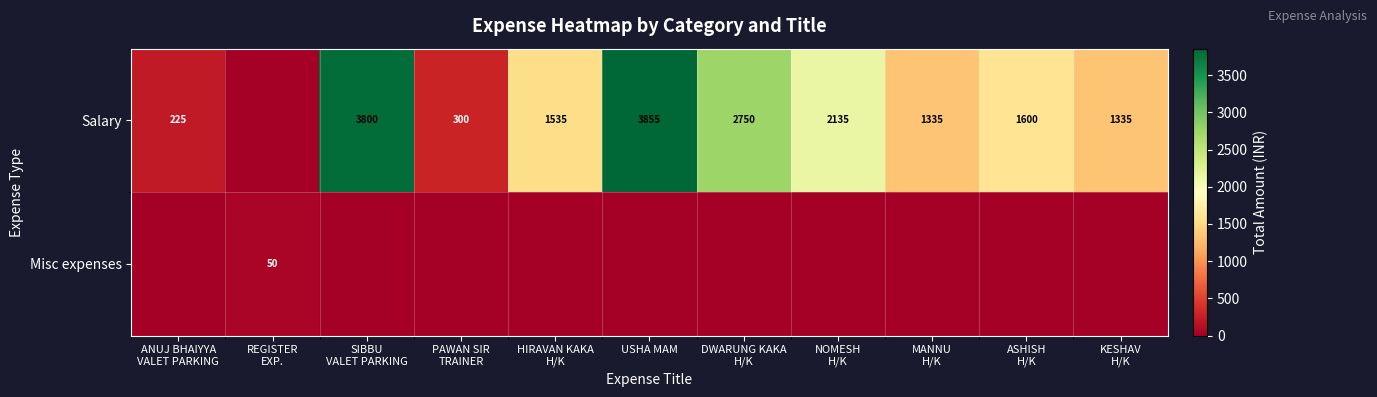

How many distinct data groups are displayed?

2